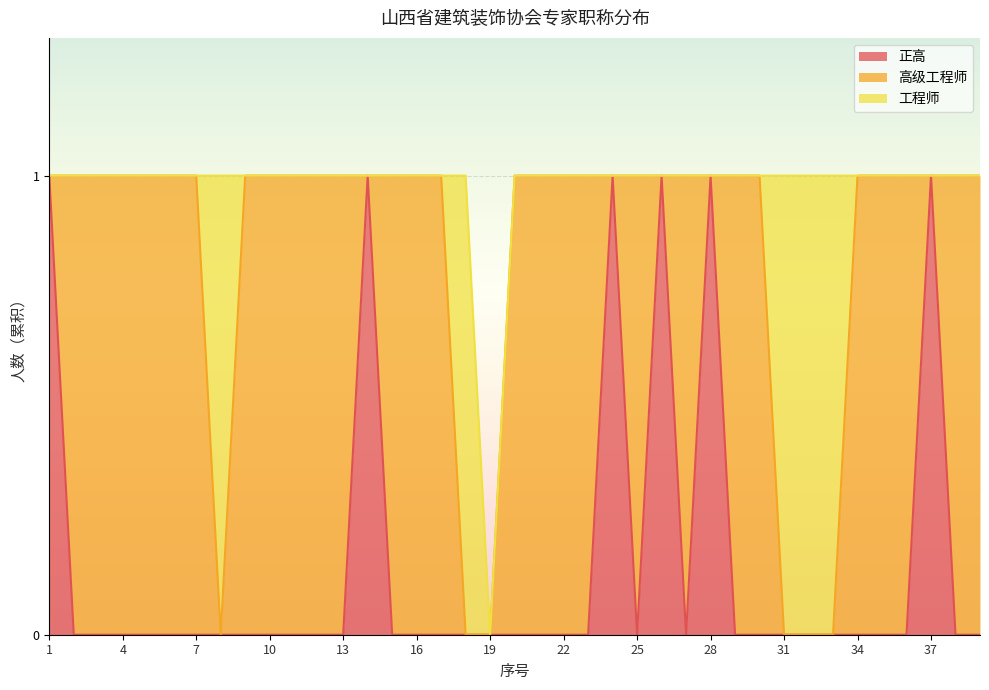

Reading right to left, list all the values displayed in this chart.

正高: 0	0	1	0	0	0	0	0	0	0	0	1	0	1	0	1	0	0	0	0	0	0	0	0	0	1	0	0	0	0	0	0	0	0	0	0	0	0	1
高级工程师: 1	1	0	1	1	1	0	0	0	1	1	0	1	0	1	0	1	1	1	1	0	0	1	1	1	0	1	1	1	1	1	0	1	1	1	1	1	1	0
工程师: 0	0	0	0	0	0	1	1	1	0	0	0	0	0	0	0	0	0	0	0	0	1	0	0	0	0	0	0	0	0	0	1	0	0	0	0	0	0	0